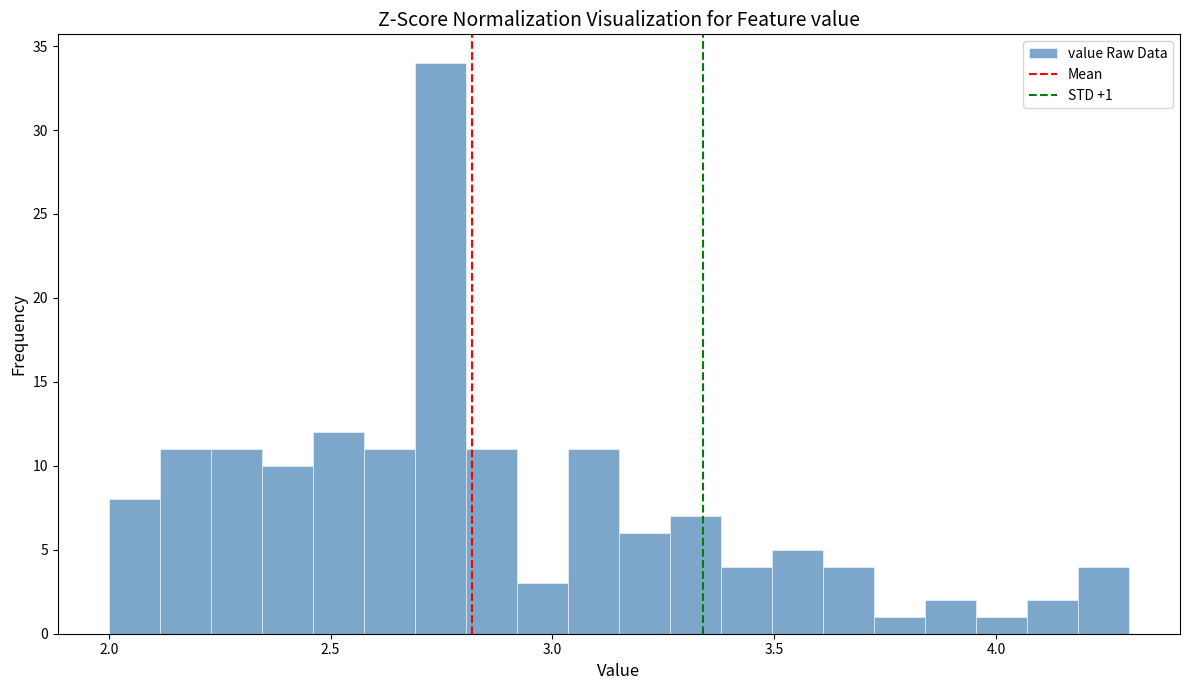

Around what value on the x-axis is the tallest bar? Give the approximate position of its centre, as read against the axis.

2.75